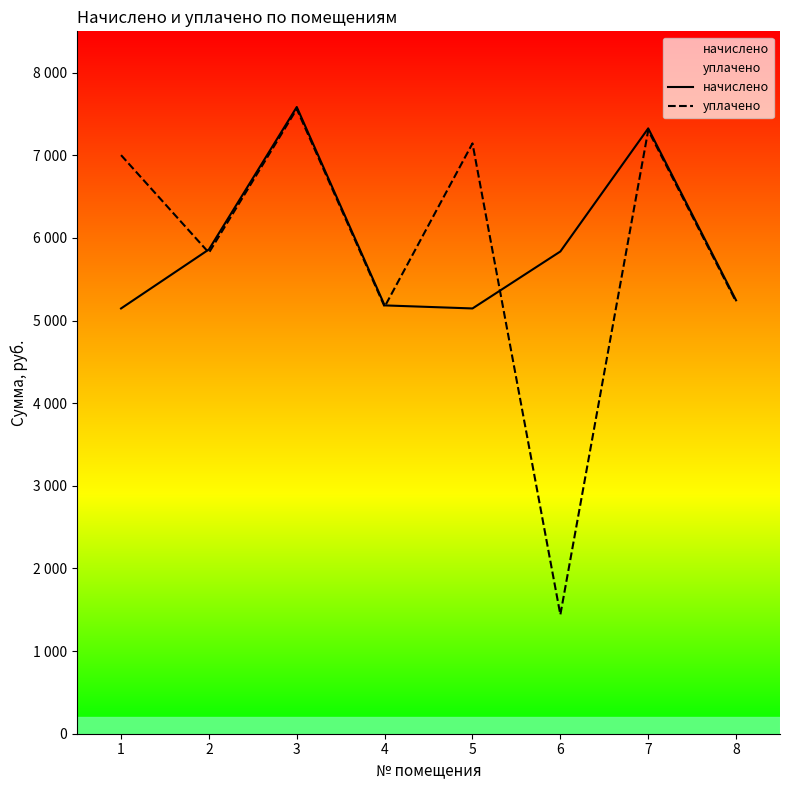

What are all the series names shown in the legend?

начислено, уплачено